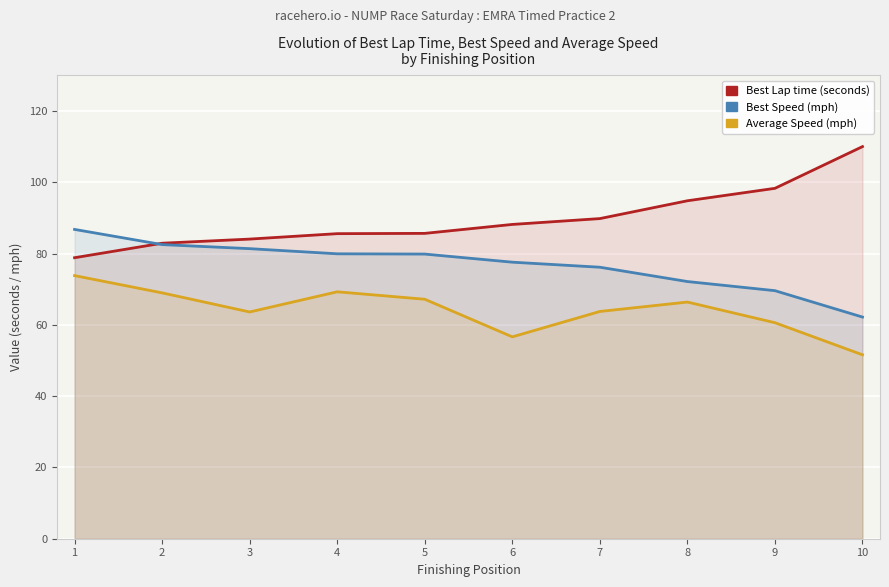

Where is the first local minimum for Average Speed?

3